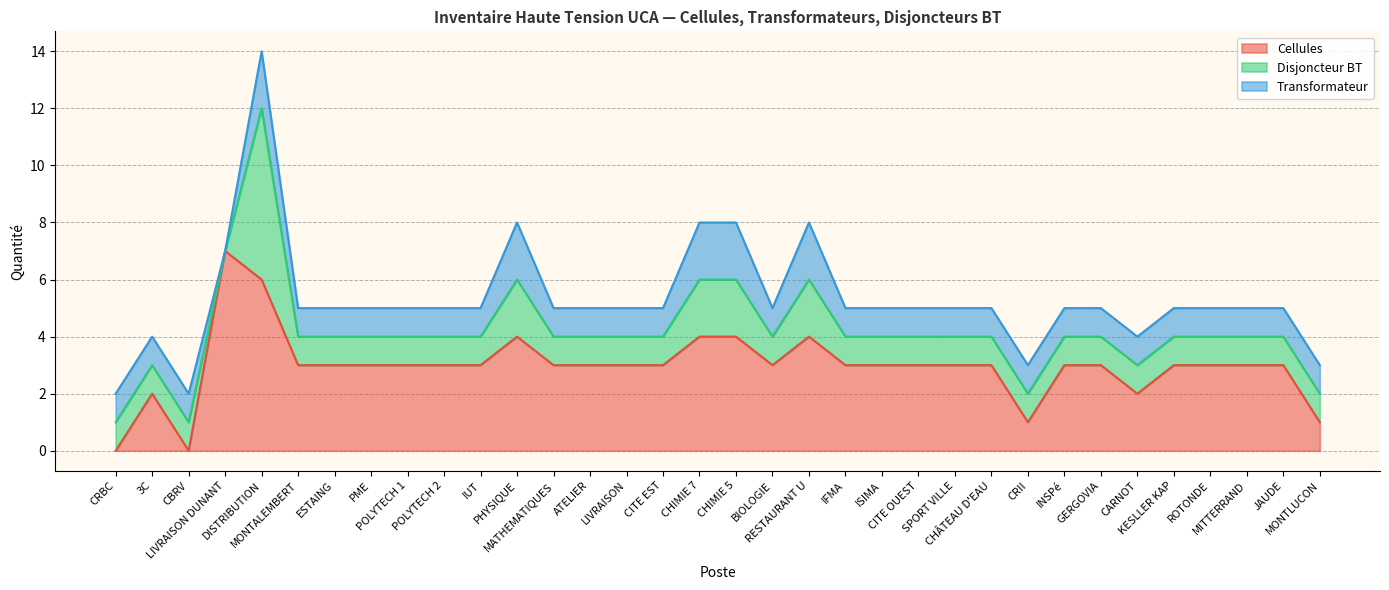

Reading right to left, extract all data points from this chart.

Cellules: 1	3	3	3	3	2	3	3	1	3	3	3	3	3	4	3	4	4	3	3	3	3	4	3	3	3	3	3	3	6	7	0	2	0
Disjoncteur BT: 1	1	1	1	1	1	1	1	1	1	1	1	1	1	2	1	2	2	1	1	1	1	2	1	1	1	1	1	1	6	0	1	1	1
Transformateur: 1	1	1	1	1	1	1	1	1	1	1	1	1	1	2	1	2	2	1	1	1	1	2	1	1	1	1	1	1	2	0	1	1	1